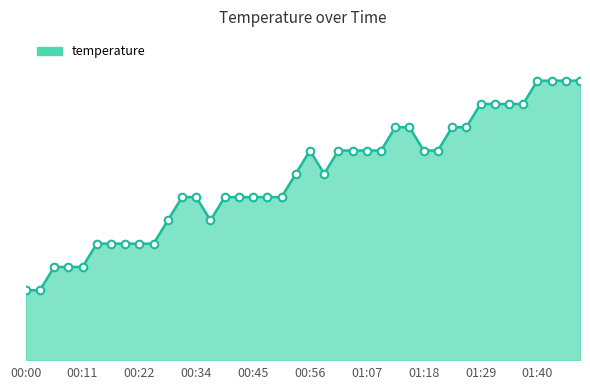

Does the chart have visible grid lines?

No